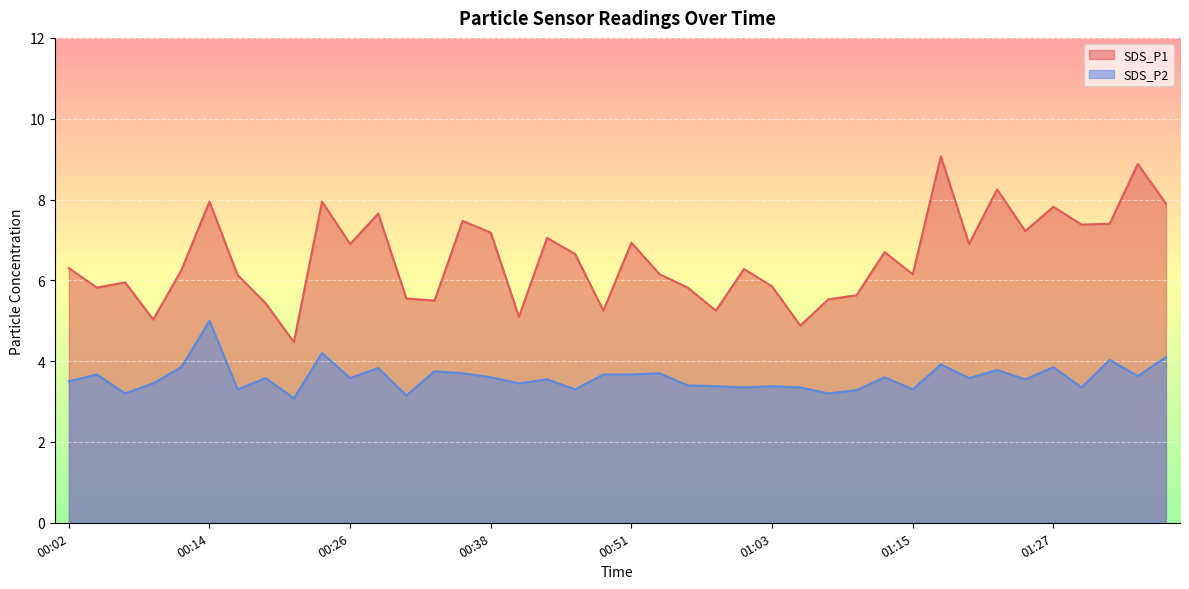

How many data points does each series have?

40